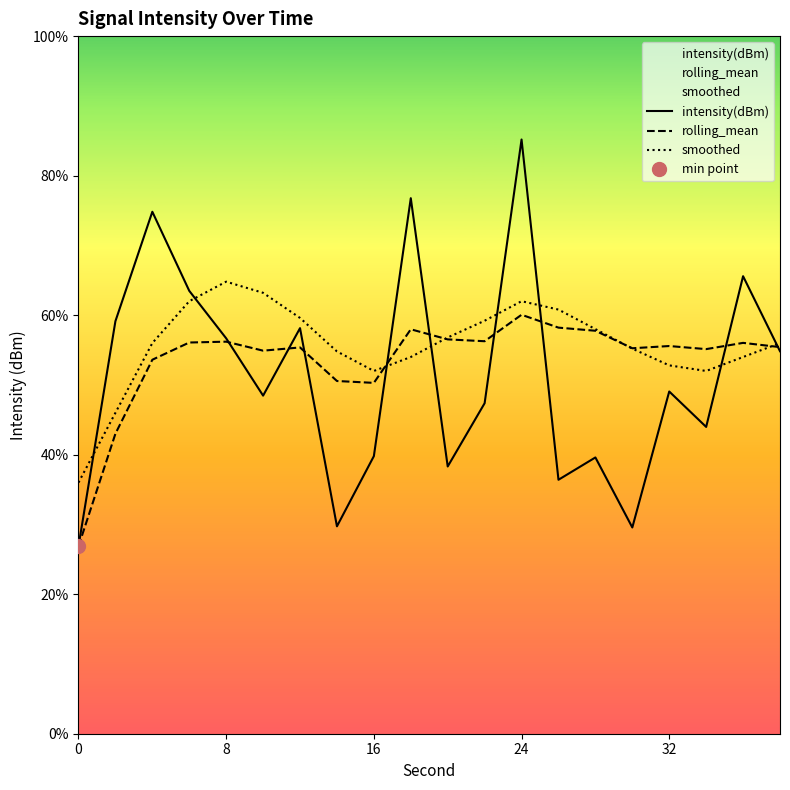

Where is smoothed nearest to the value -122?

16